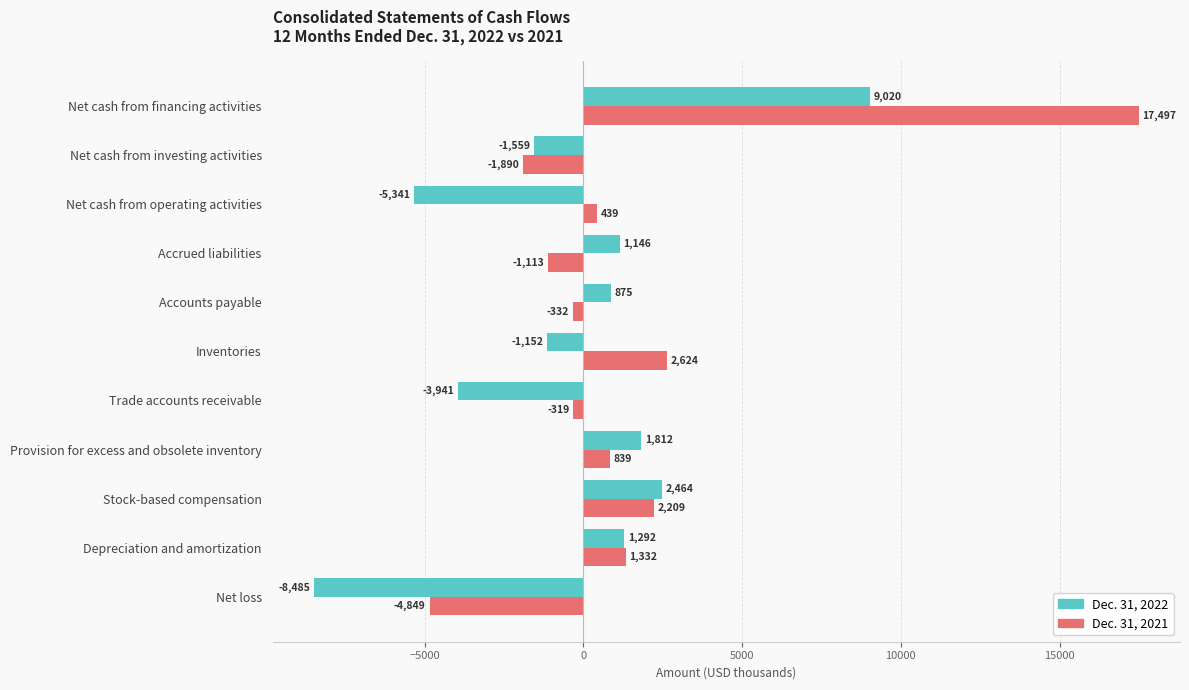

Which series has the largest range (max minus min)?

Dec. 31, 2021